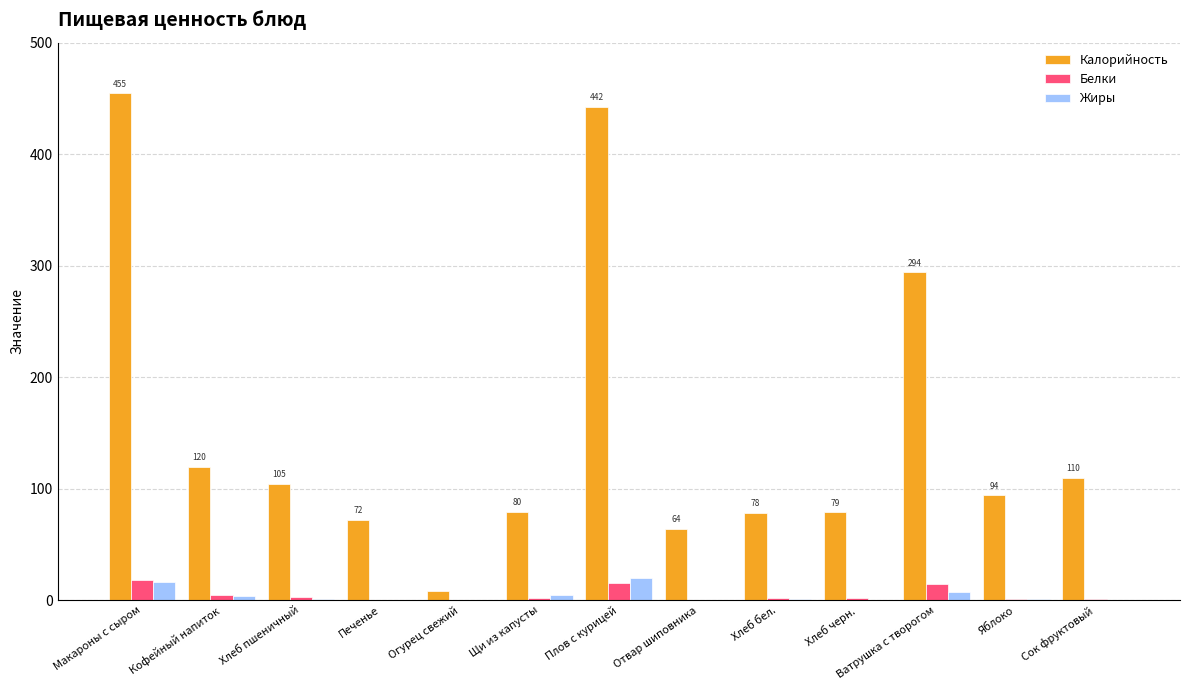

How many groups of bars are there?

13